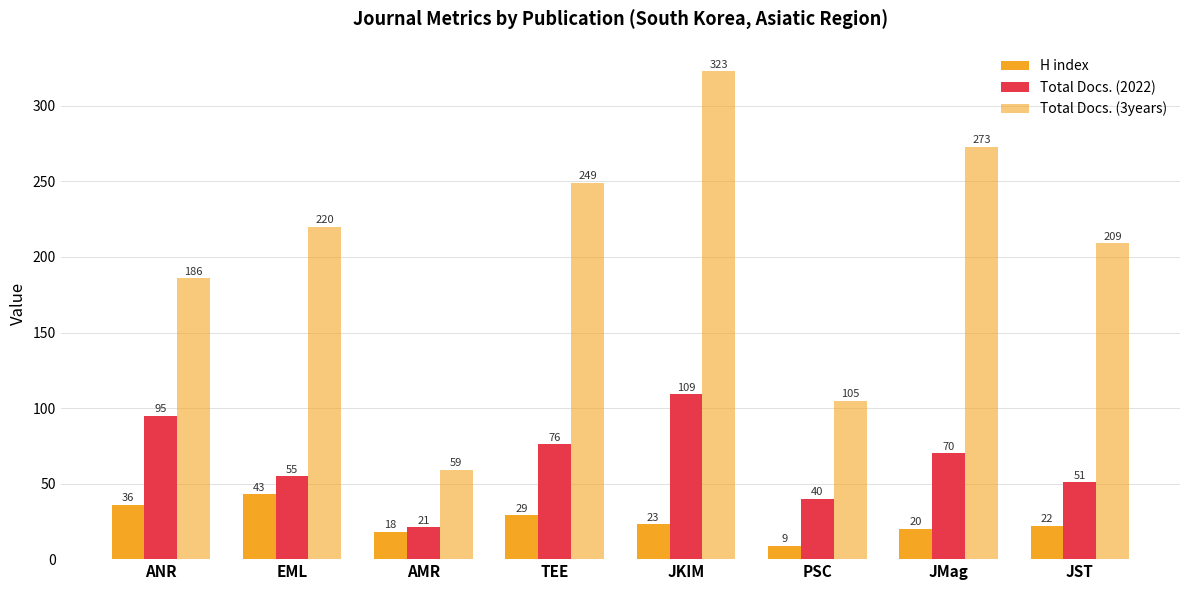

Which series changed the most between EML and TEE?

Total Docs. (3years)